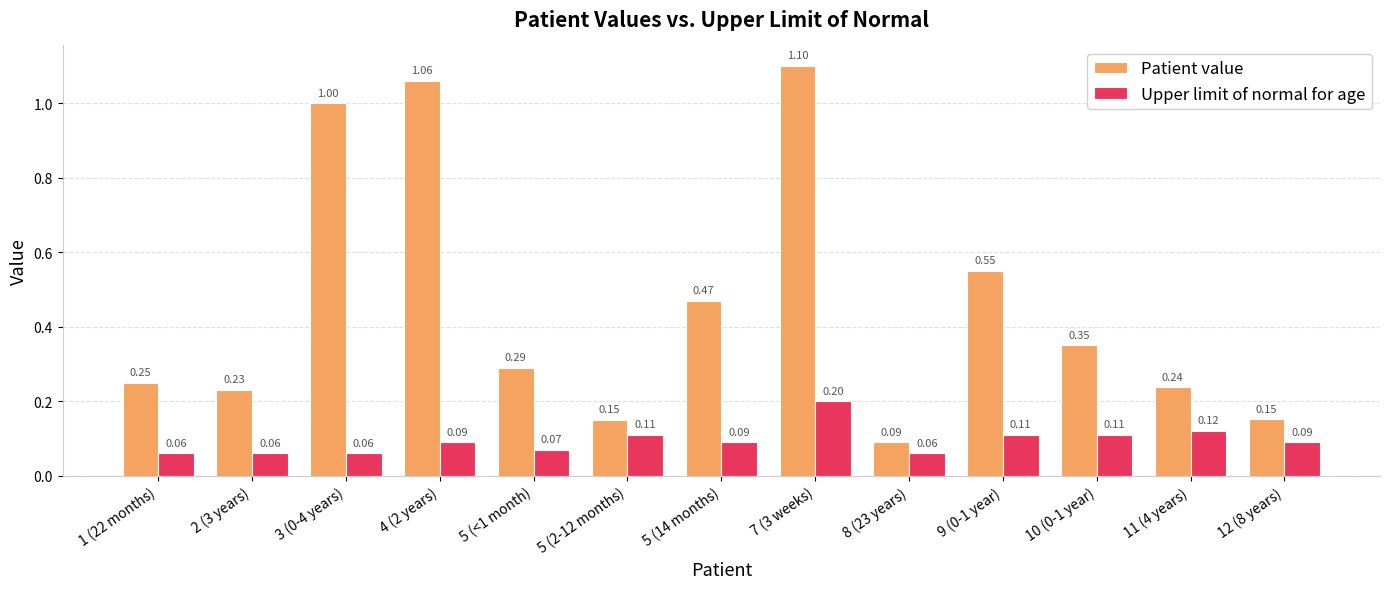

What is the difference between the second highest and second lowest values in the Patient value series?

0.9